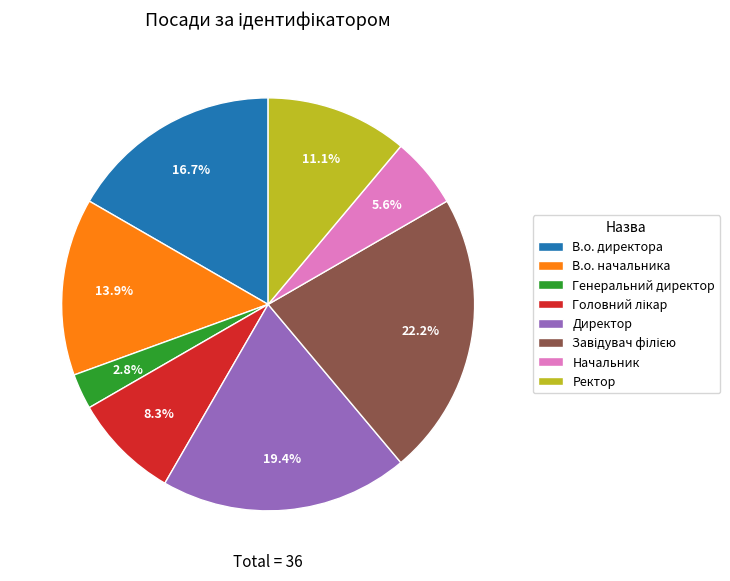

Does Ректор represent more than half of the total?

No